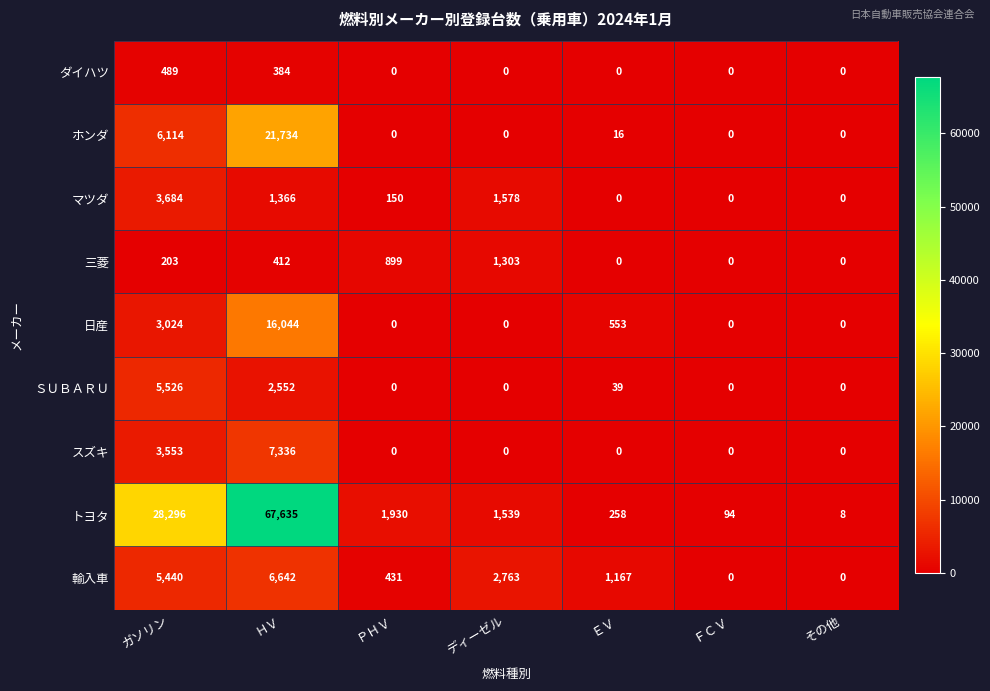

What is the difference between the maximum and minimum values in the マツダ series?

3684